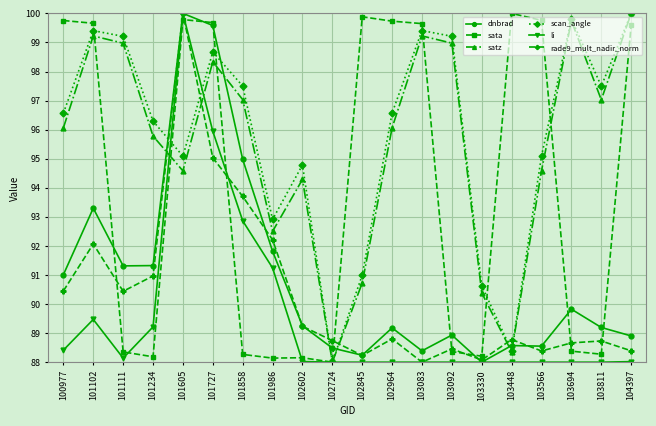

True or false: dnbrad has more than 1 points higher than both neighbors.

True